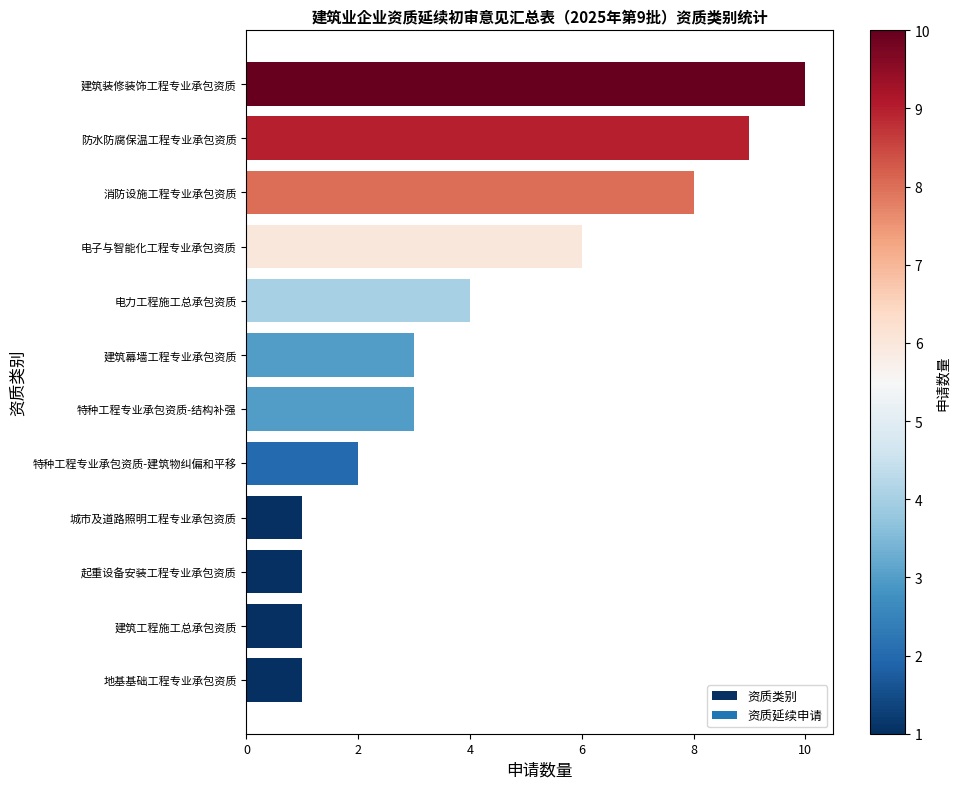

What is the maximum value shown in the chart?

10